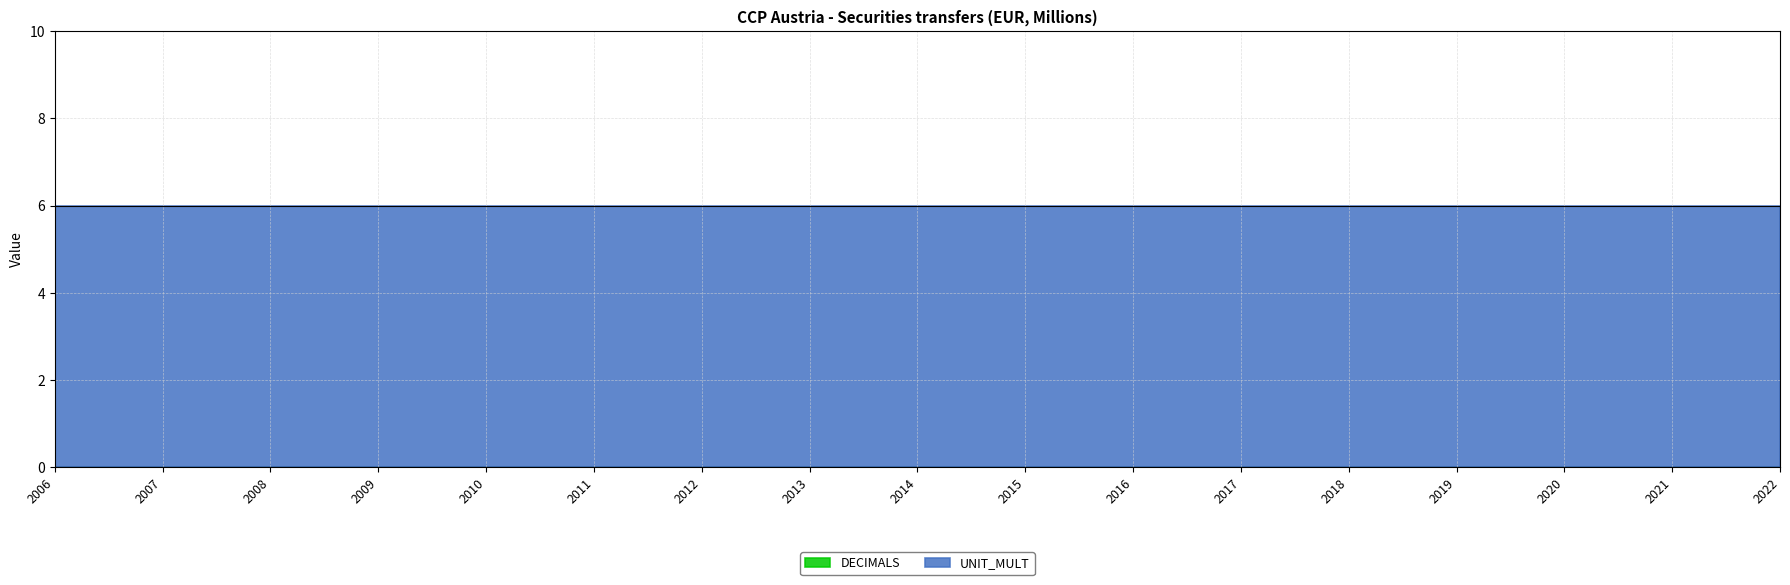

Which has a higher value, 2014 or 2006?

2014